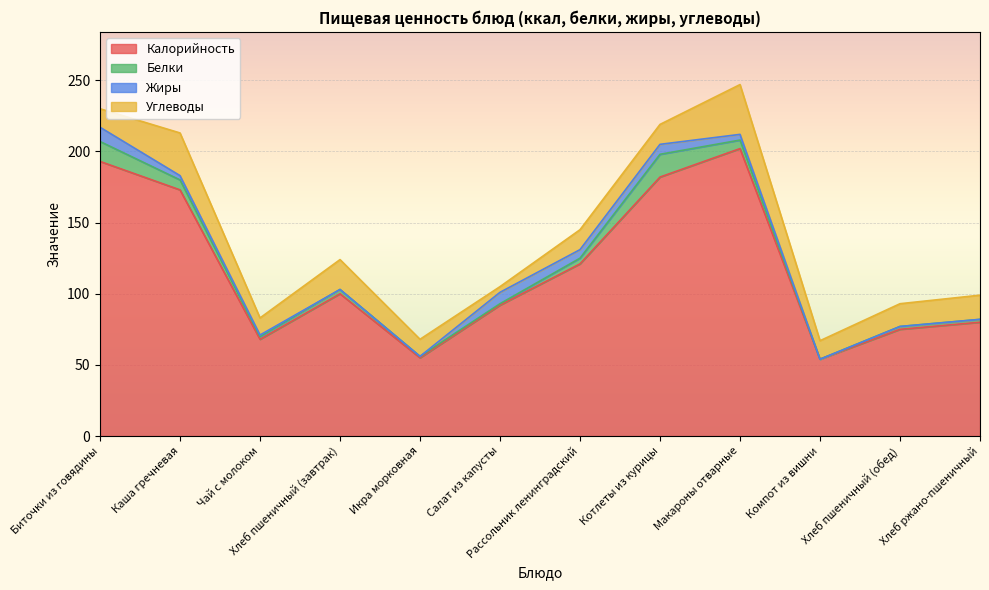

Where does the Углеводы series first go above 14?

Каша гречневая